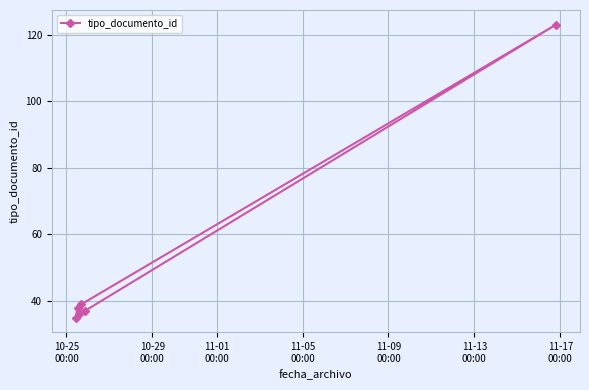

What is the smallest value displayed?

35